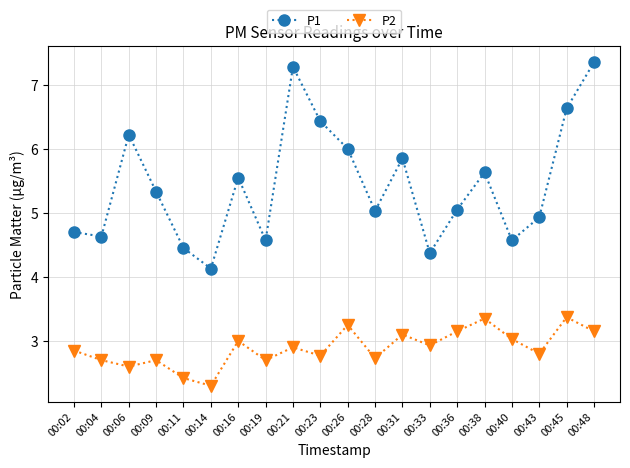

The P1 series shows 4.5 at 00:11. True or false?

True